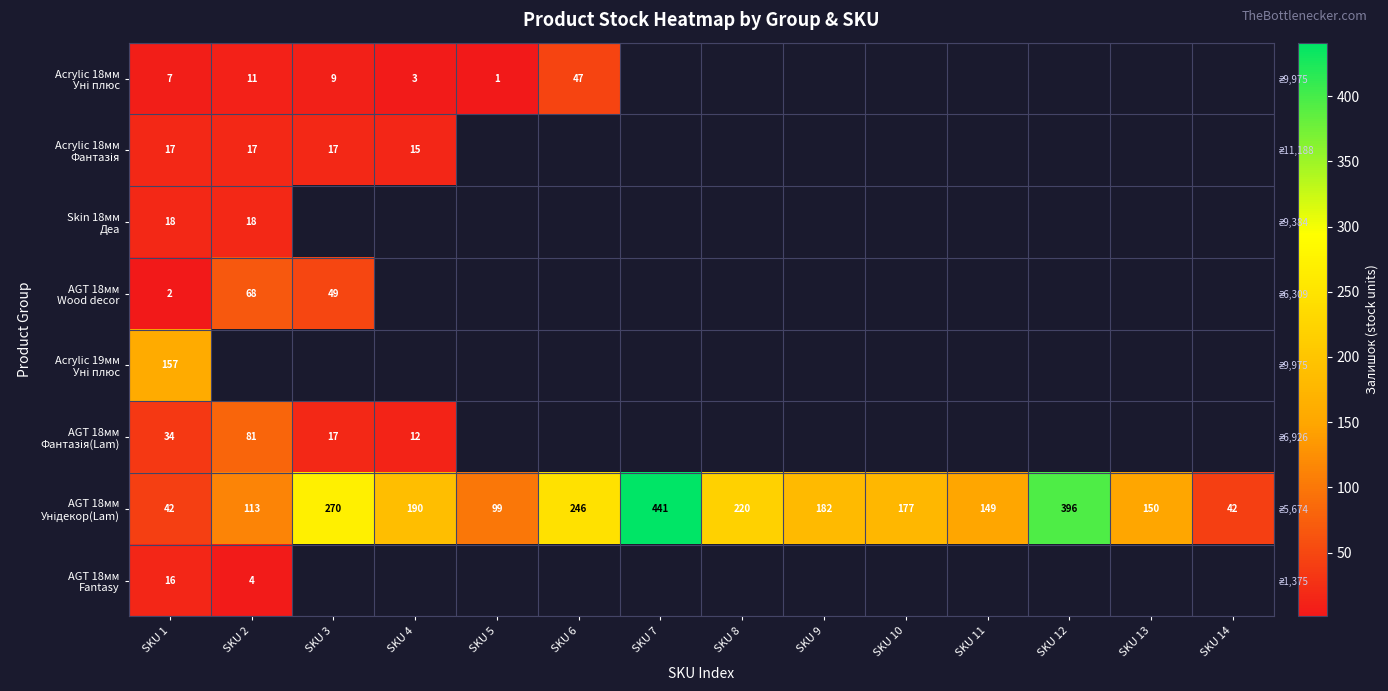

Rank the series by their maximum value, from lowest to highest.

AGT 18мм Fantasy, Acrylic 18мм Фантазія, Skin 18мм Деа, Acrylic 18мм Уні плюс, AGT 18мм Wood decor, AGT 18мм Фантазія(Lam), Acrylic 19мм Уні плюс, AGT 18мм Унідекор(Lam)